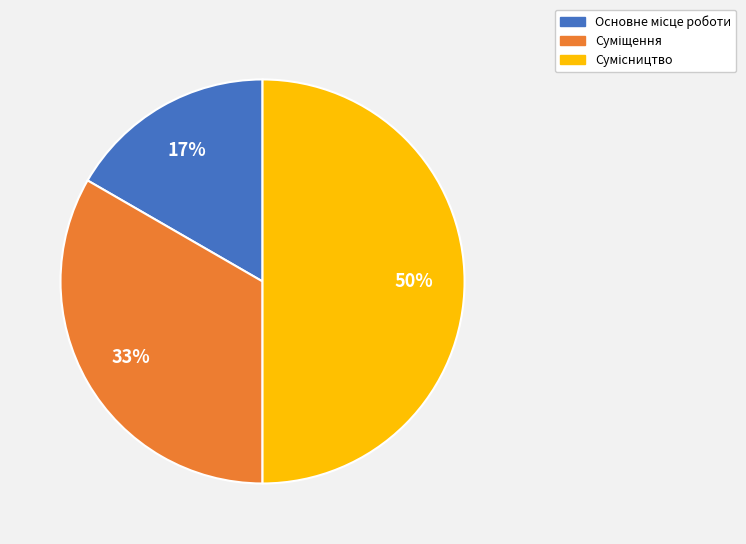

To the nearest percent, what is the average slice percentage?

33%